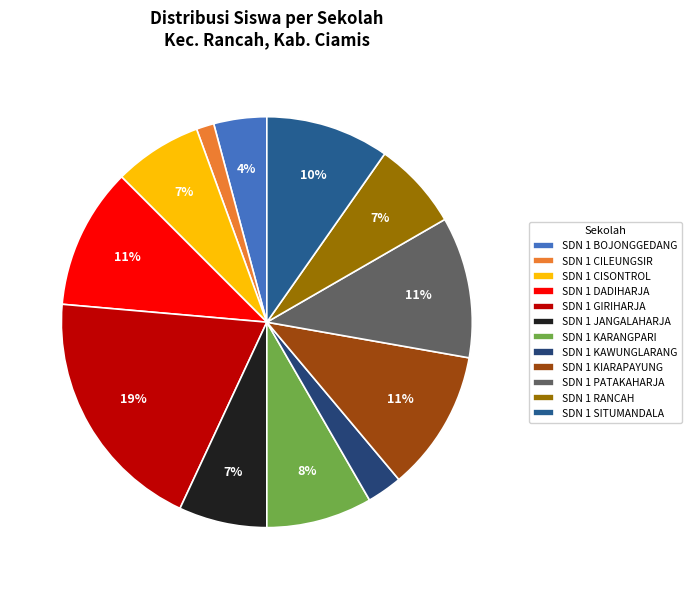

How many slices are in this pie chart?

12